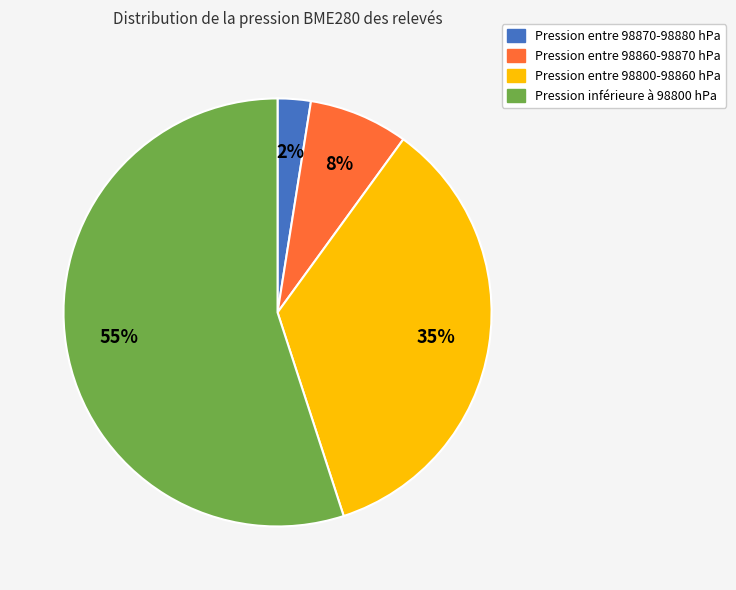

Is there a majority slice in this chart?

Yes